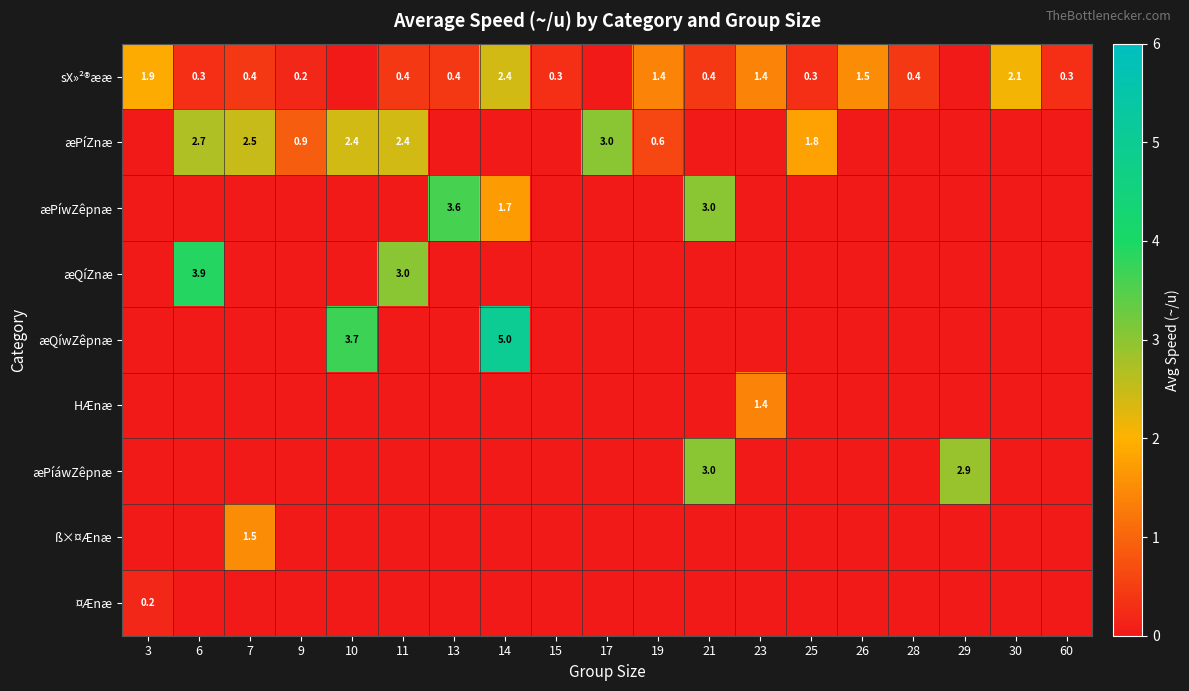

At how many categories does at least one series exceed 2?

10